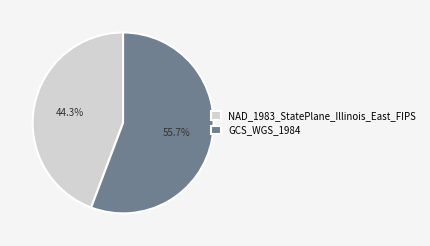

What is the ratio of the value at NAD_1983_StatePlane_Illinois_East_FIPS to the value at GCS_WGS_1984?

0.8